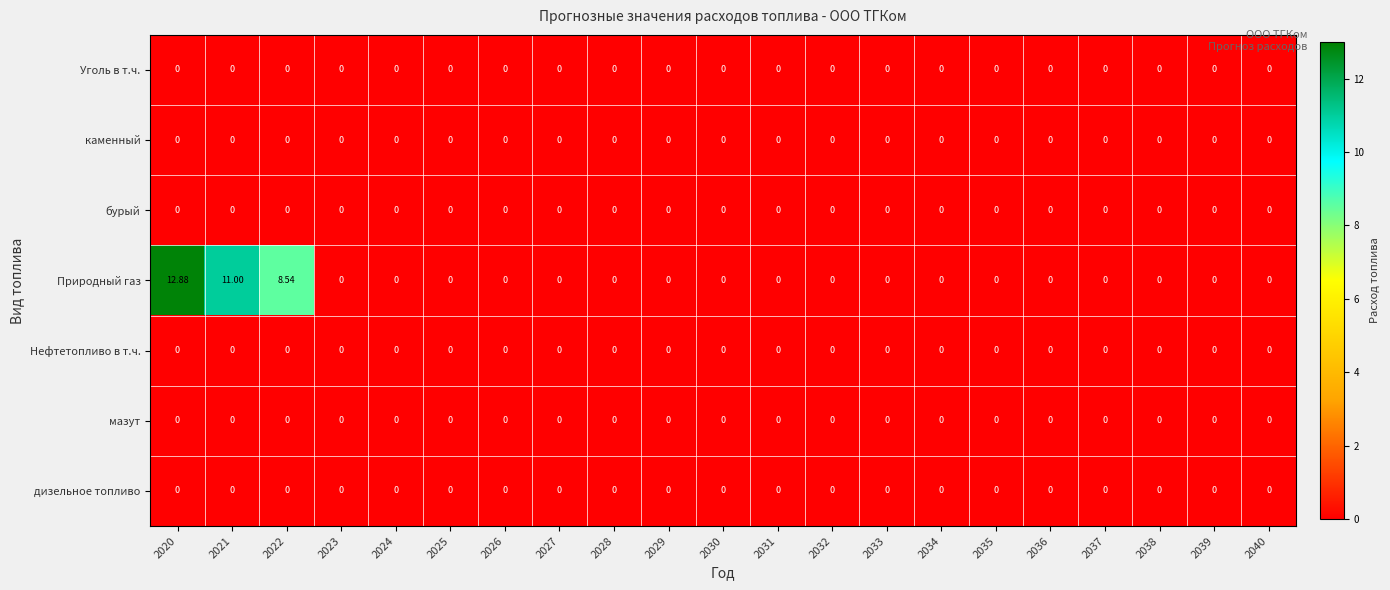

Which series has the largest total across all categories?

Природный газ